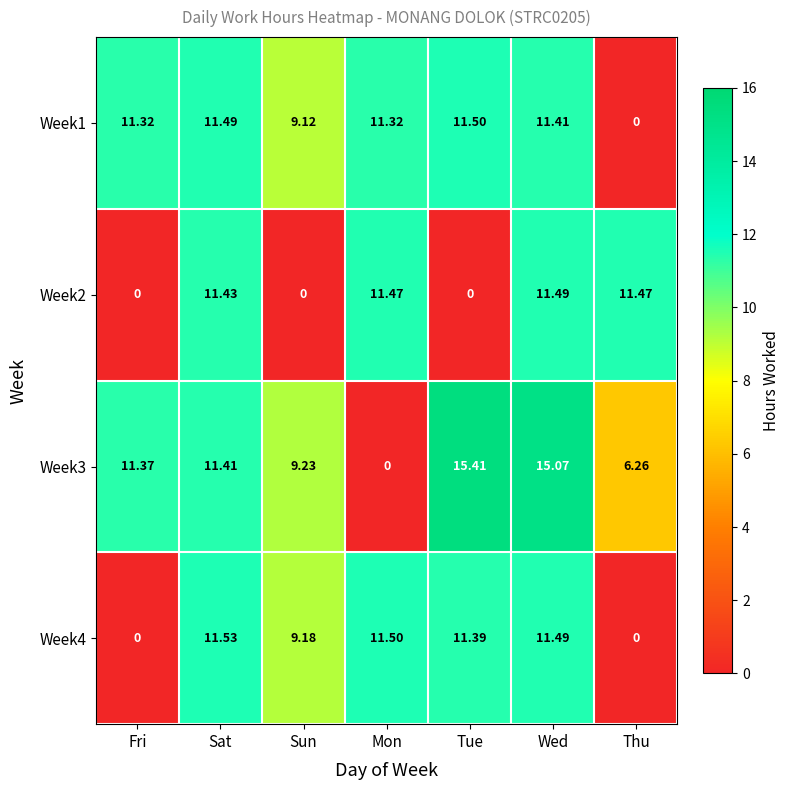

Where does the Week3 series first go above 11?

Fri